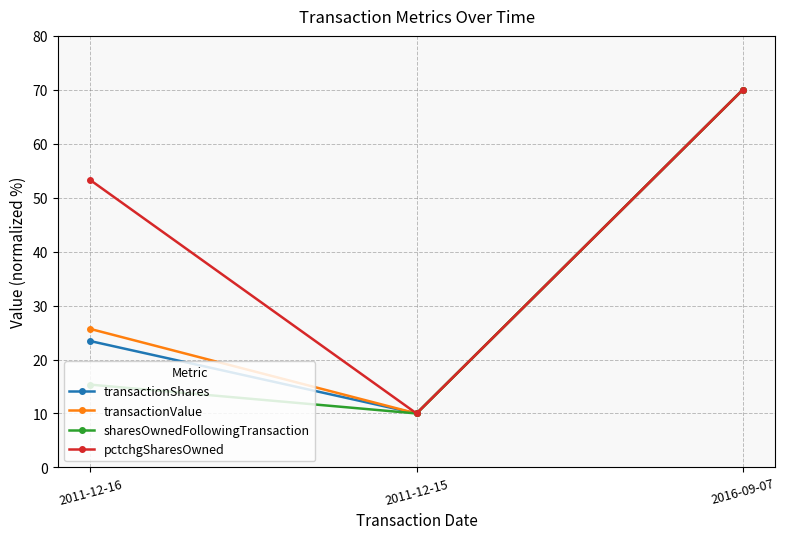

What position from the left is 2011-12-16?

1